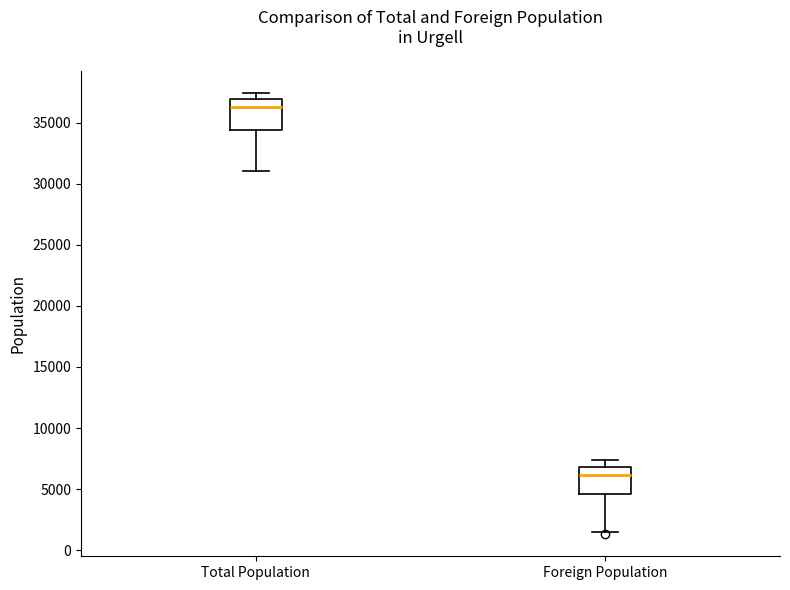

Which box has the highest median line?

Total Population